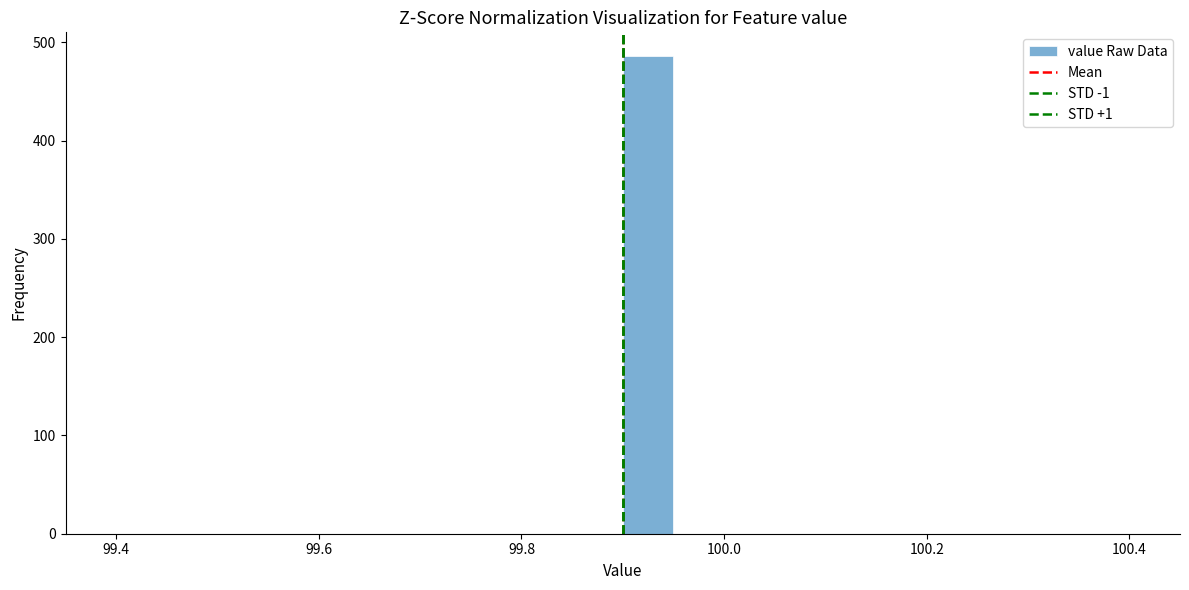

Read against the x-axis, roughly where is the centre of the tallest bar?

99.92